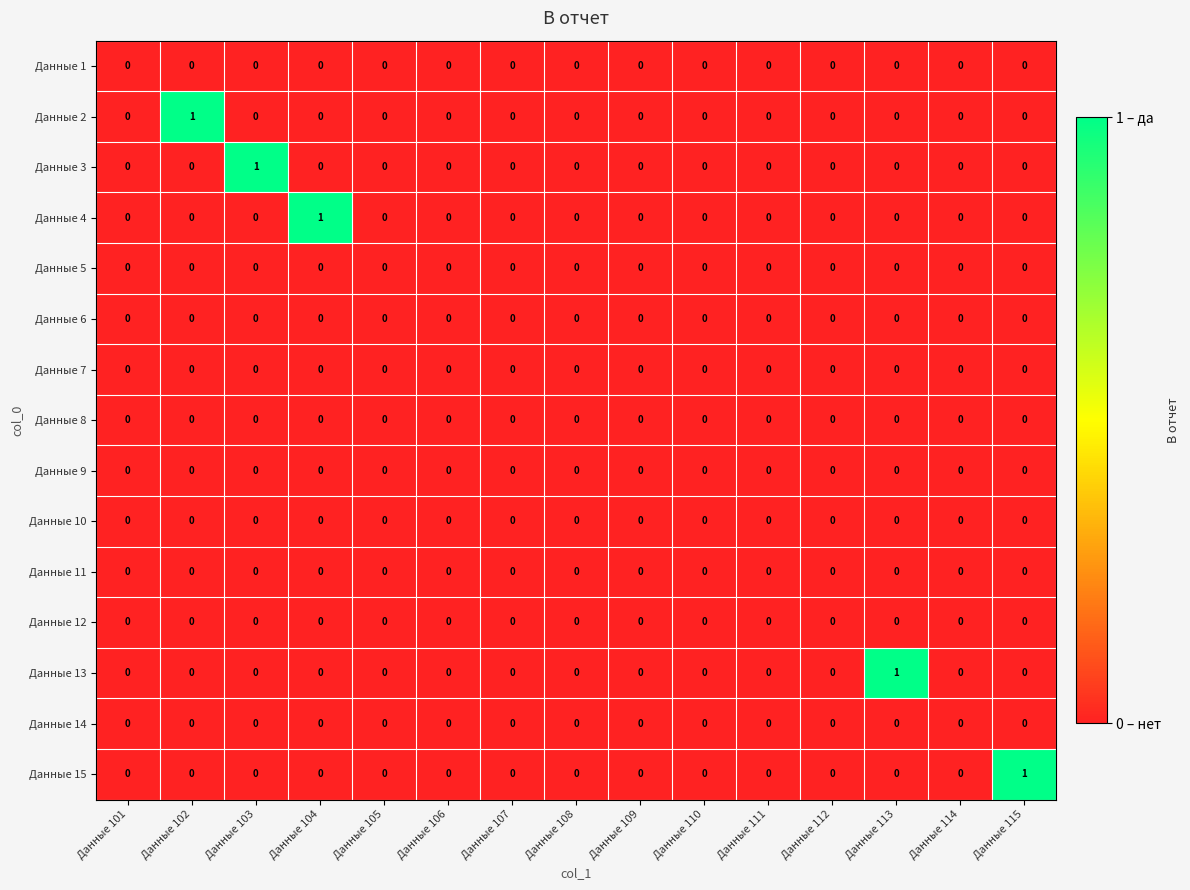

True or false: Данные 1 has a value of 0 at Данные 104.

True